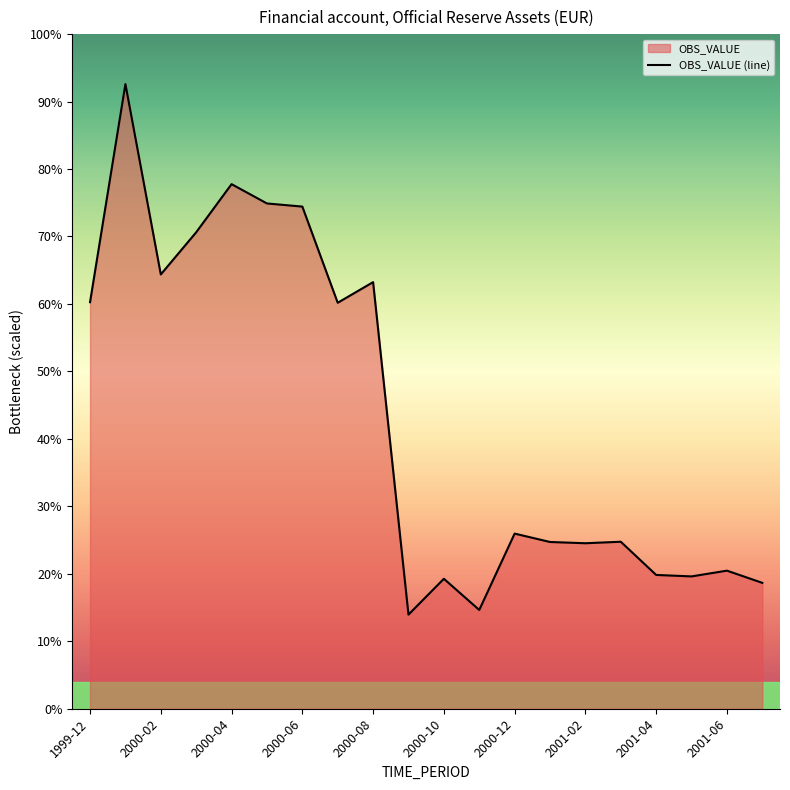

What is the approximate value at 2000-05?

1539.6